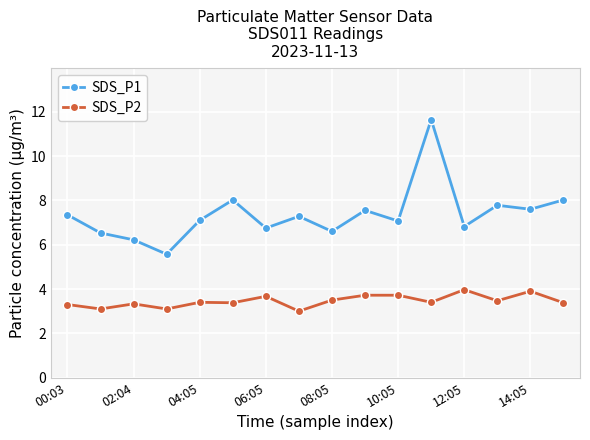

What is the maximum value shown in the chart?

11.7